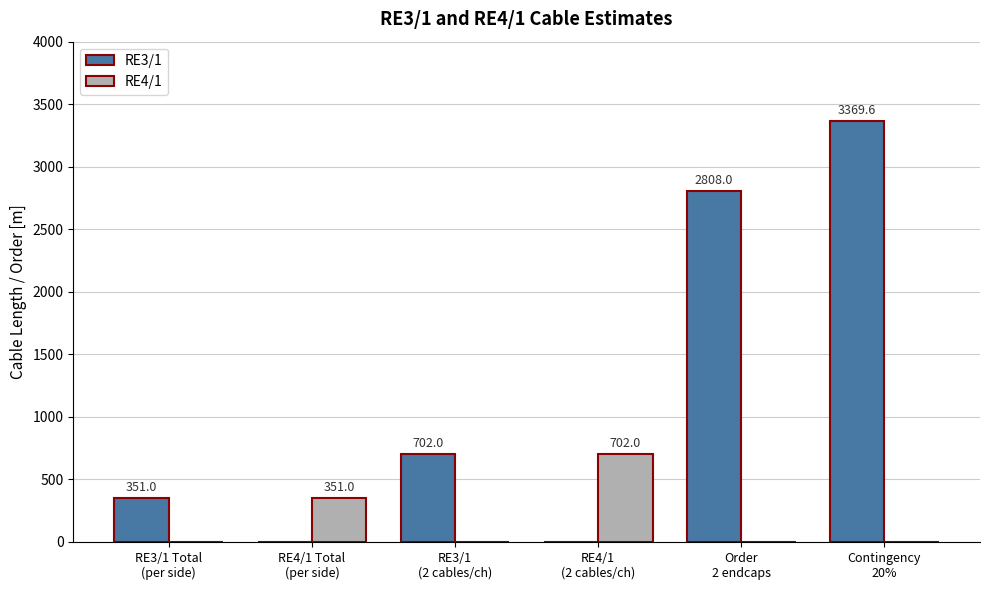

What is the total value across all series at Contingency
20%?

3369.6